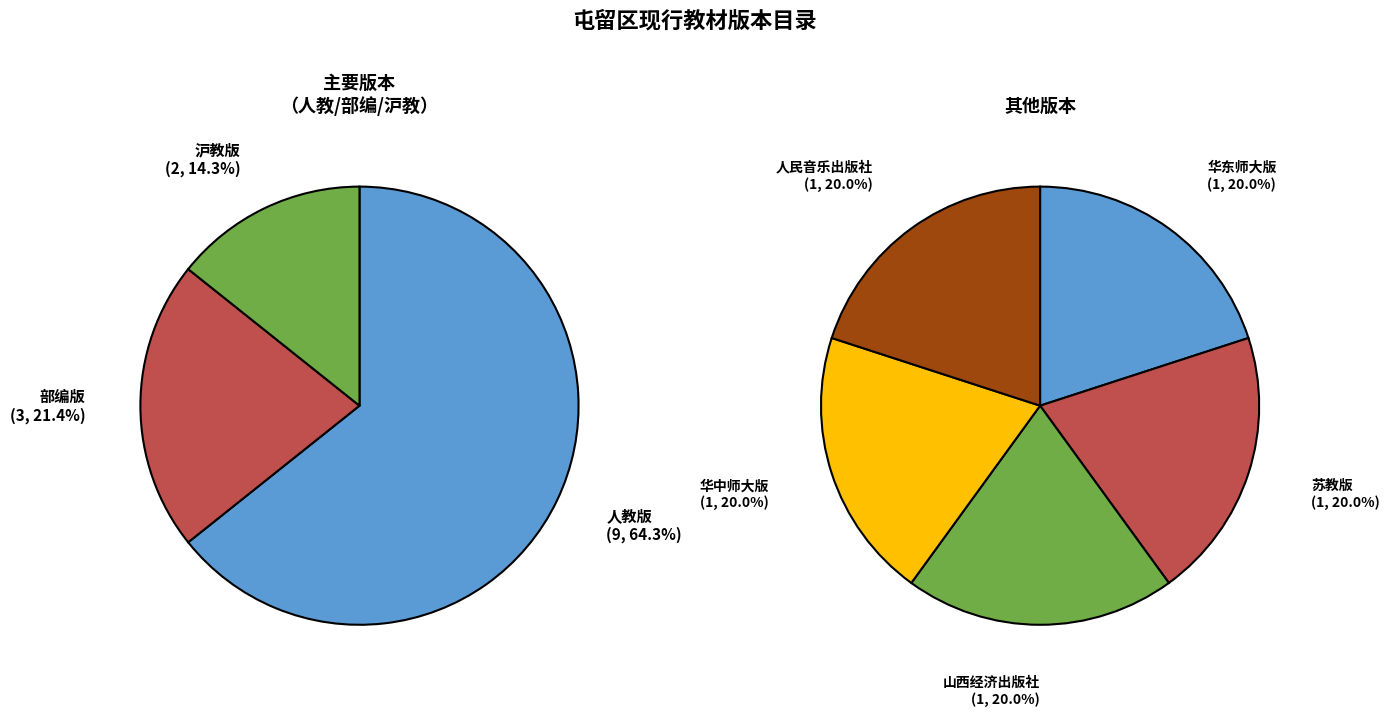

Count the number of slices in the pie.

8